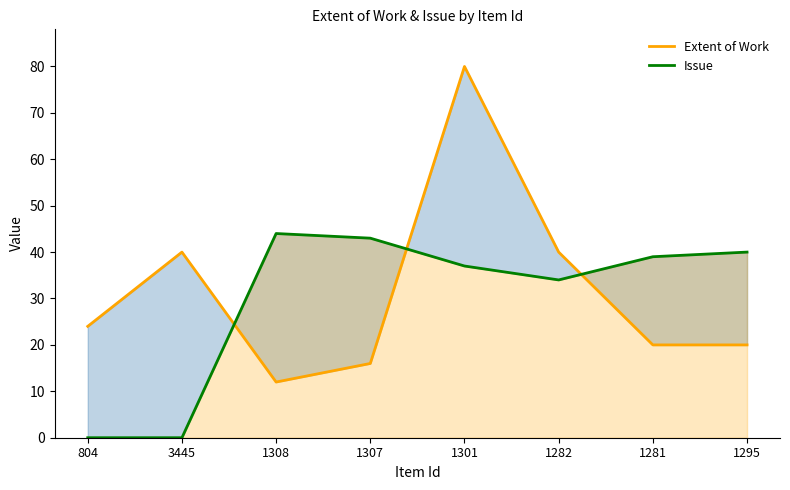

True or false: Issue has more than 2 interior local peaks.

False